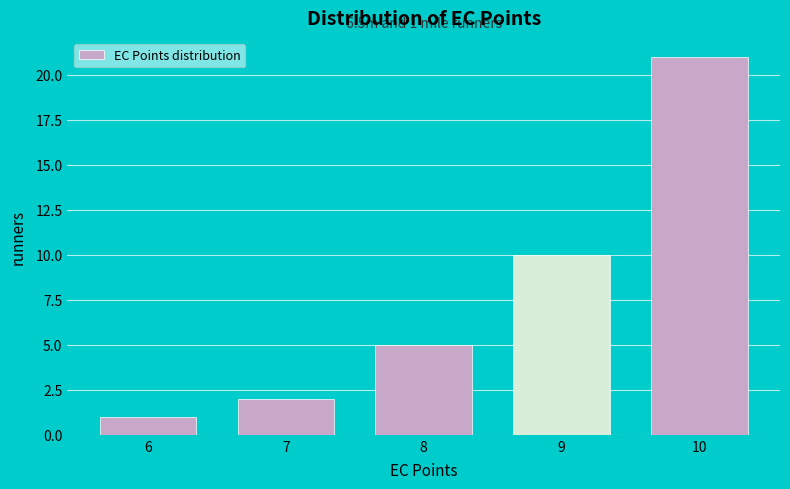

Reading left to right, transcribe all the data shown in this chart.

1	2	5	10	21